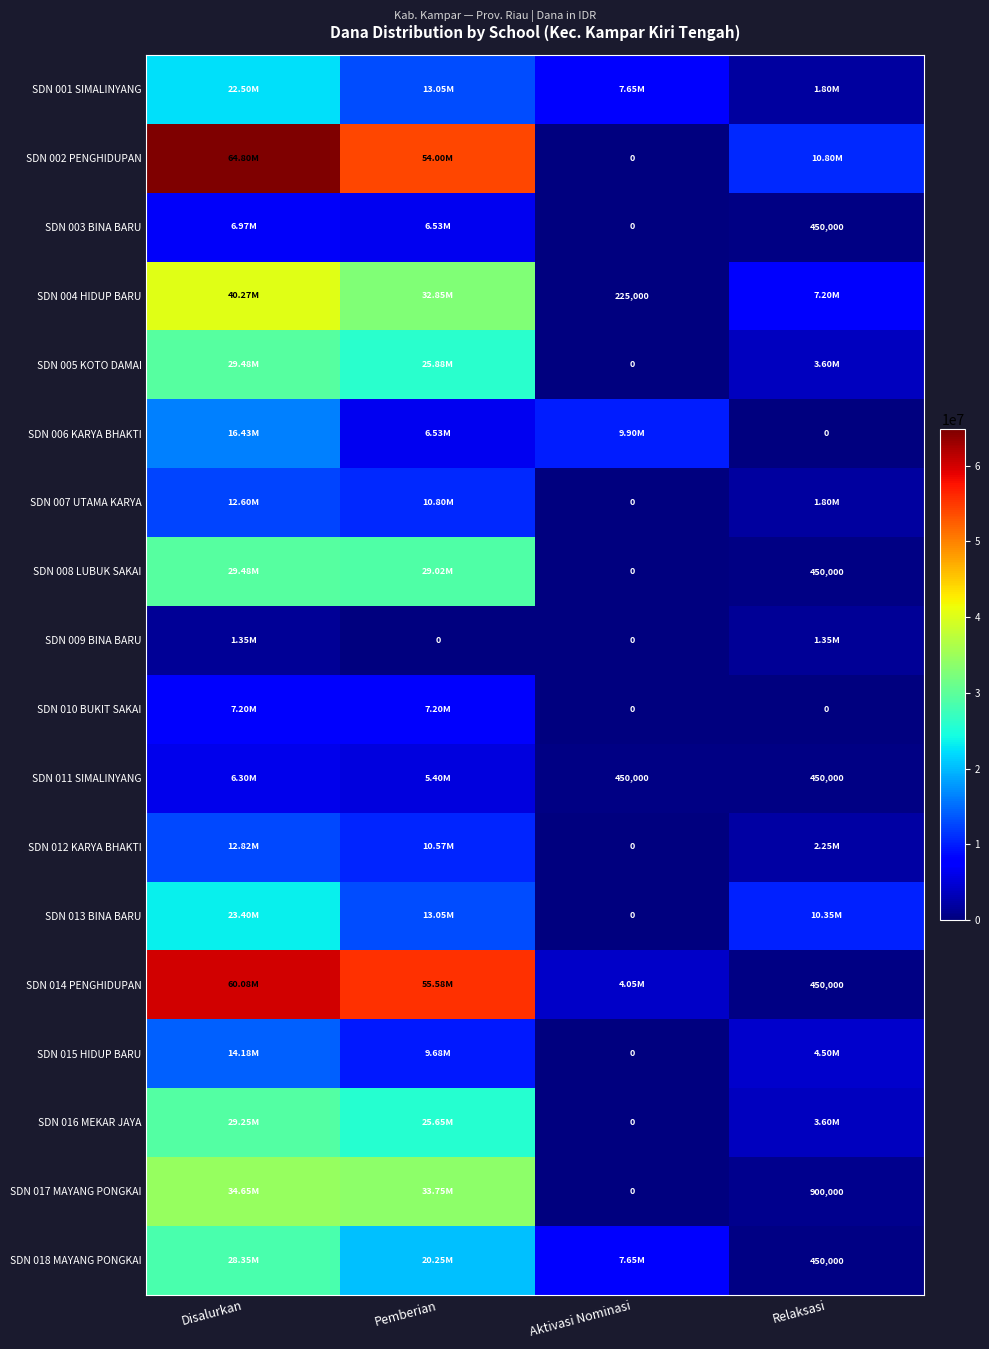

Is the value of SDN 014 PENGHIDUPAN at Relaksasi greater than the value of SDN 017 MAYANG PONGKAI at Aktivasi Nominasi?

Yes